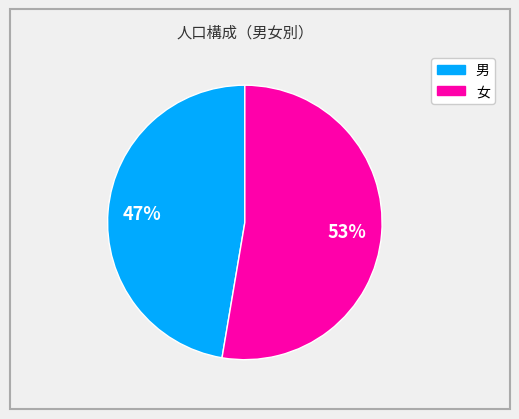

How many segments does this pie chart have?

2